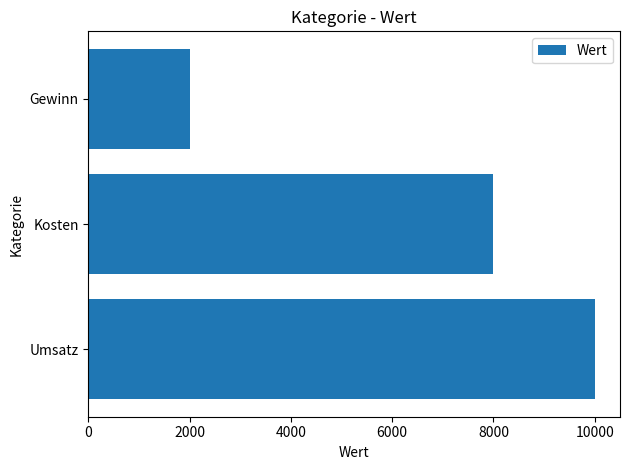

What is the minimum value shown in the chart?

2000